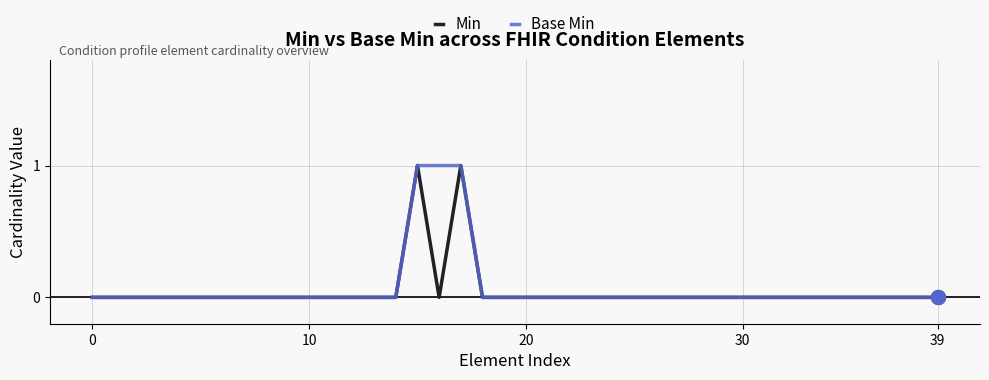

How many interior local valleys does the Min series have?

1